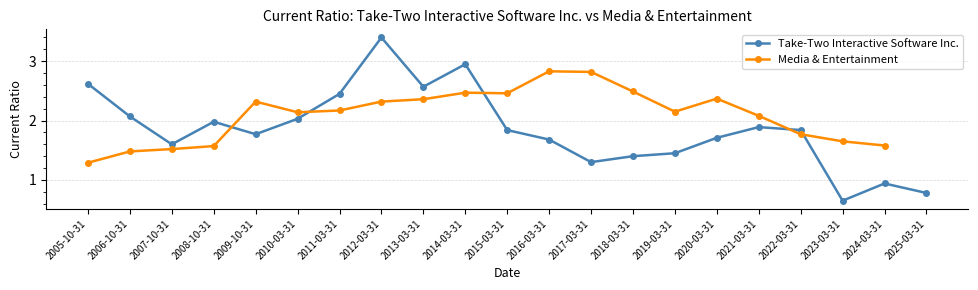

Reading right to left, what are all the values shown in this chart?

0.8	0.9	0.7	1.8	1.9	1.7	1.4	1.4	1.3	1.7	1.8	3.0	2.6	3.4	2.5	2.0	1.8	2.0	1.6	2.1	2.6